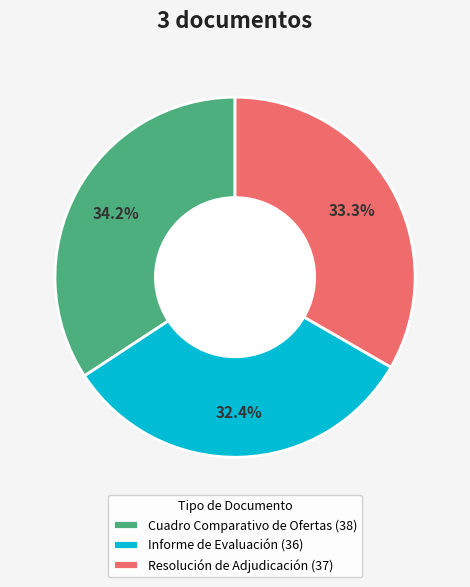

To the nearest percent, what percentage of the pie is Resolución de Adjudicación?

33%